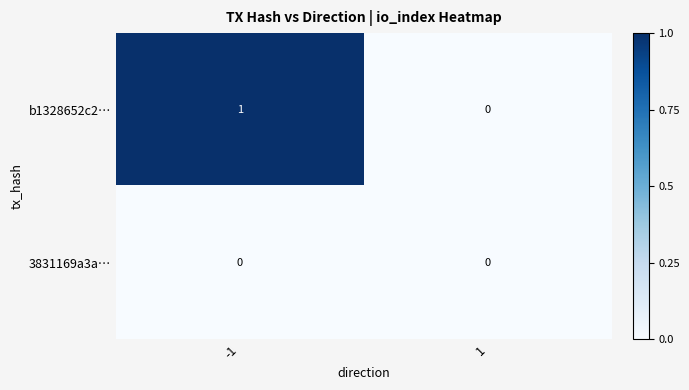

Which series changed the most between -1 and 1?

b1328652c2…